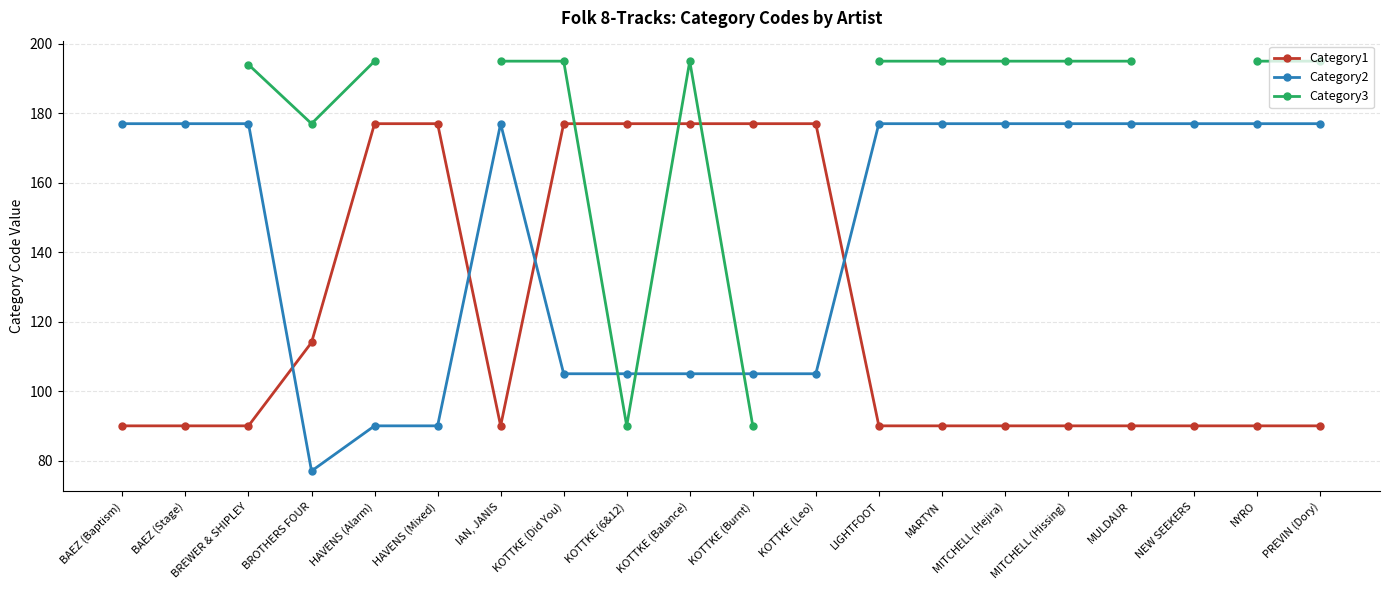

The value of Category1 at KOTTKE (6&12) is 177.0. True or false?

True